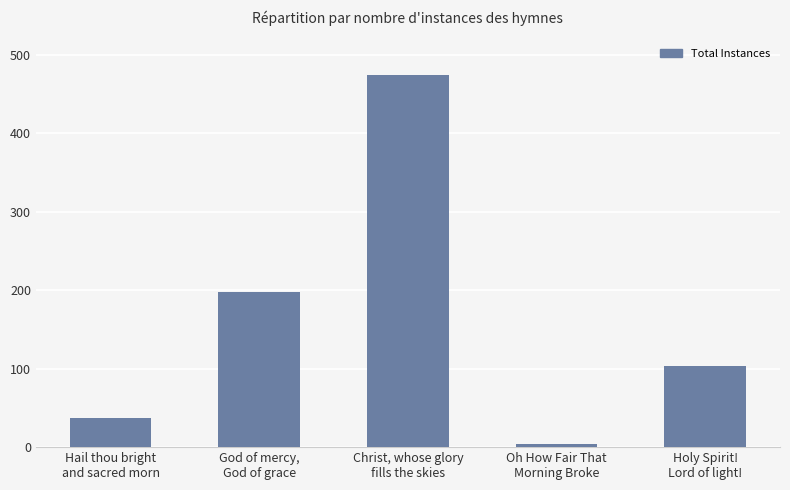

The value at Christ, whose glory
fills the skies is 475. True or false?

True